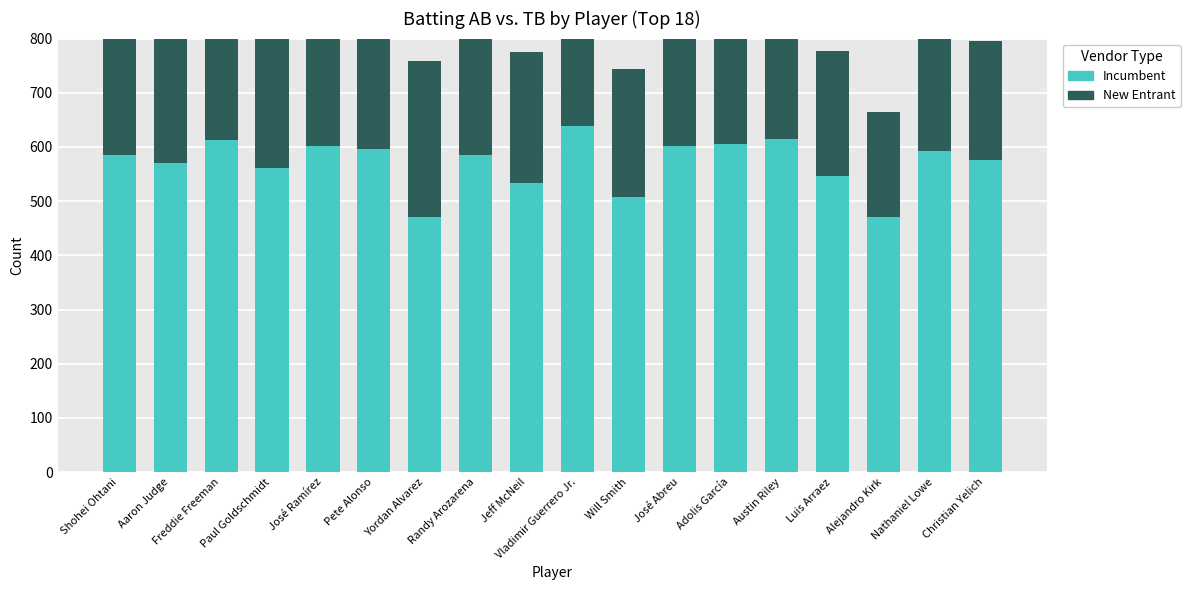

How many values in the Incumbent series exceed 586?

8